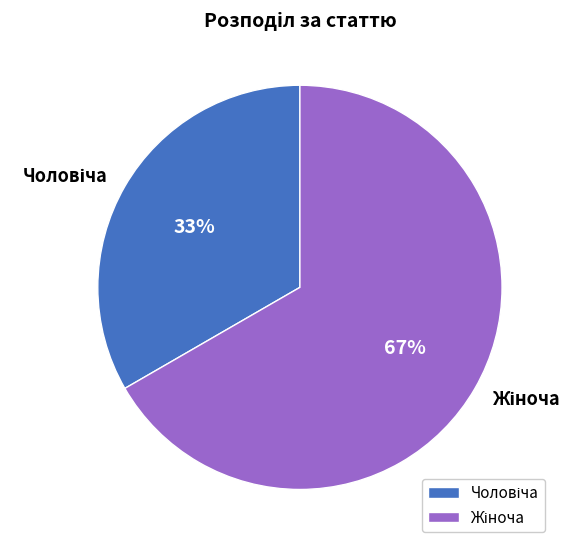

To the nearest percent, what is the average slice percentage?

50%